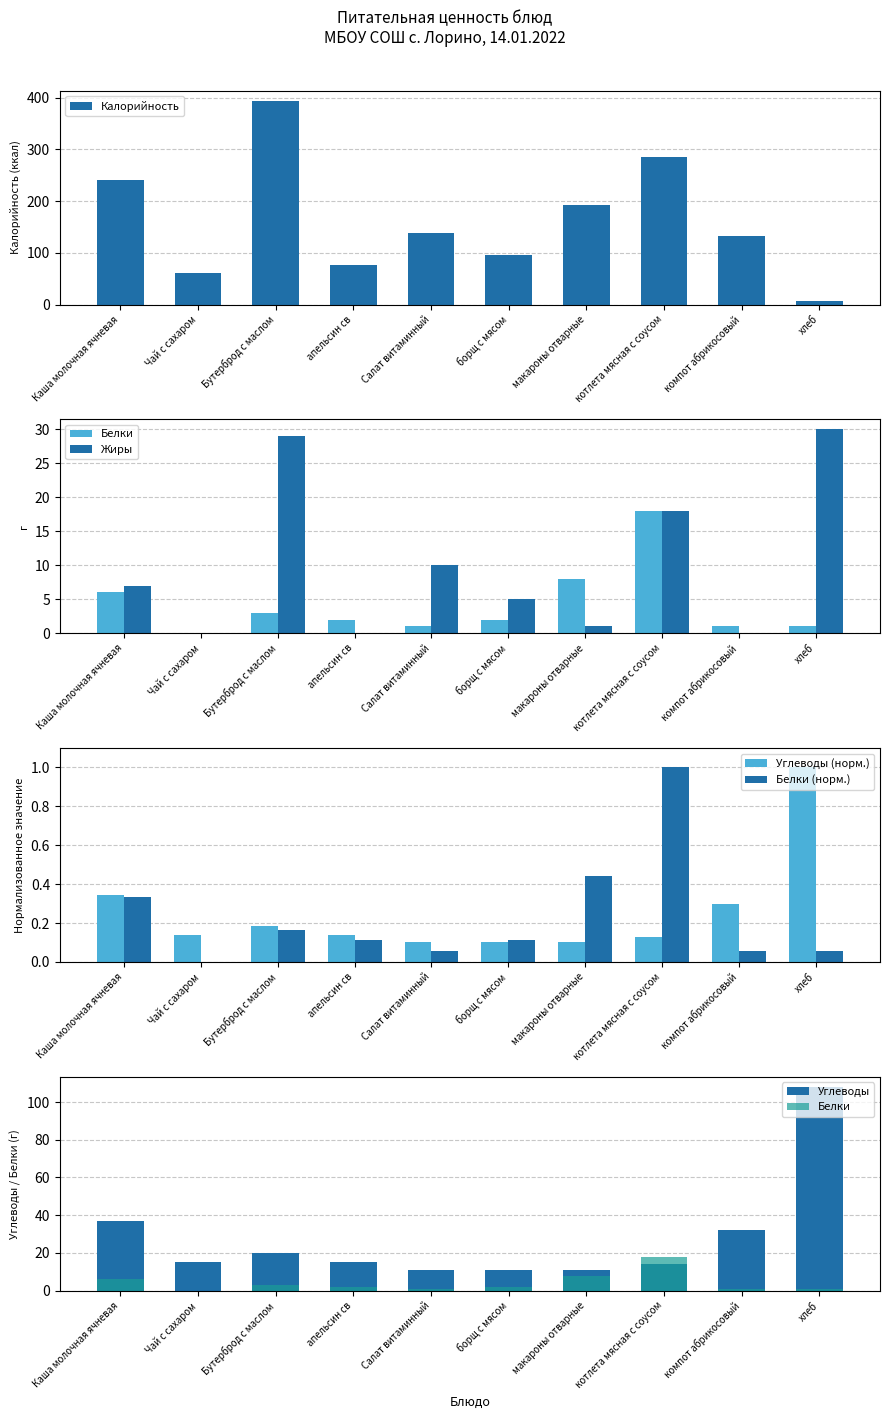

What is the difference between the maximum and minimum values in the Белки (норм.) series?

1.0